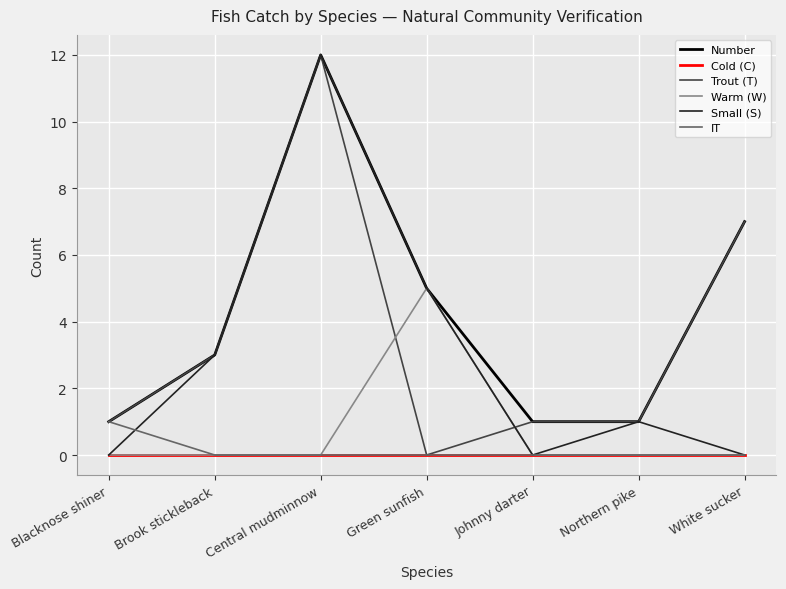

True or false: Small (S) has a value of 2 at Green sunfish.

False